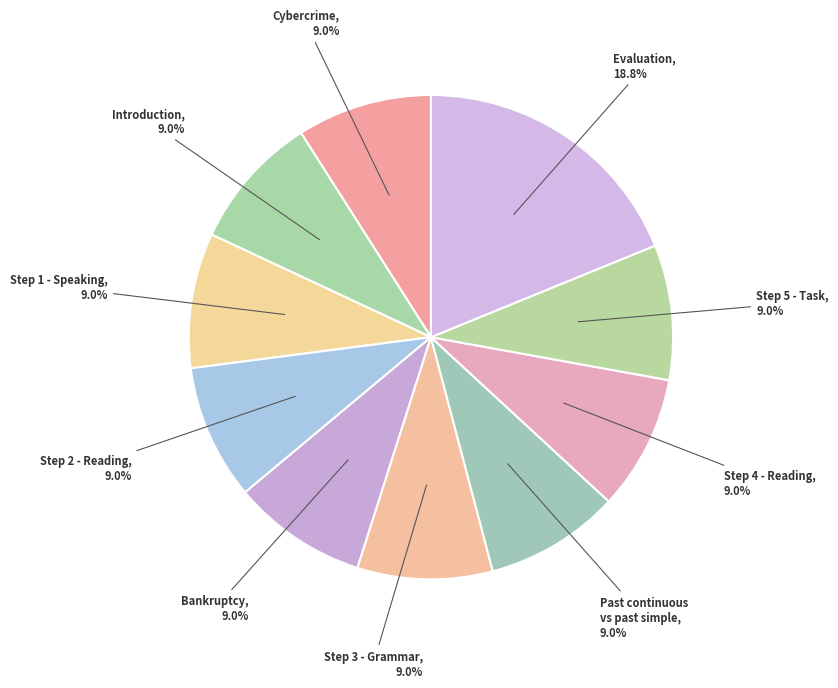

What portion of the pie excludes Step 4 - Reading?

91.0%